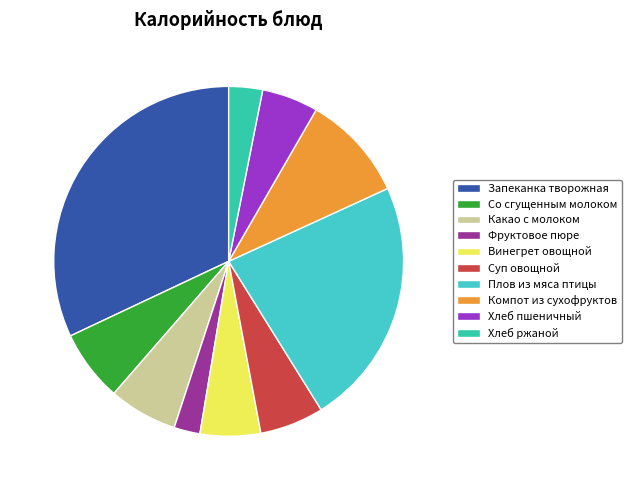

How many slices are in this pie chart?

10